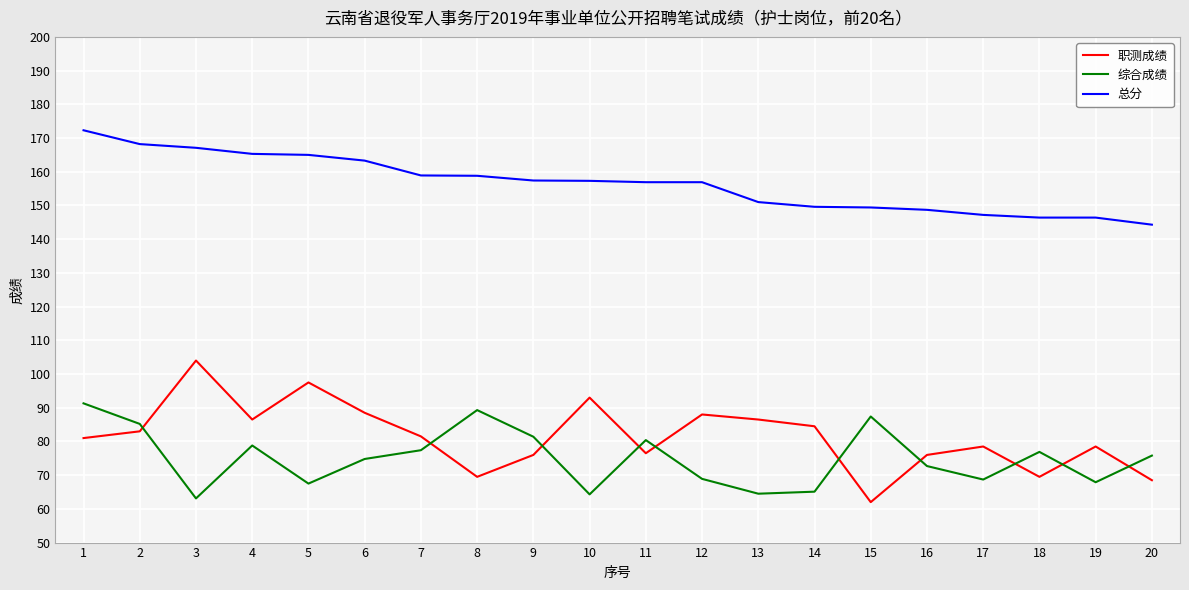

Is it true that 职测成绩 equals 83.0 at 2?

True